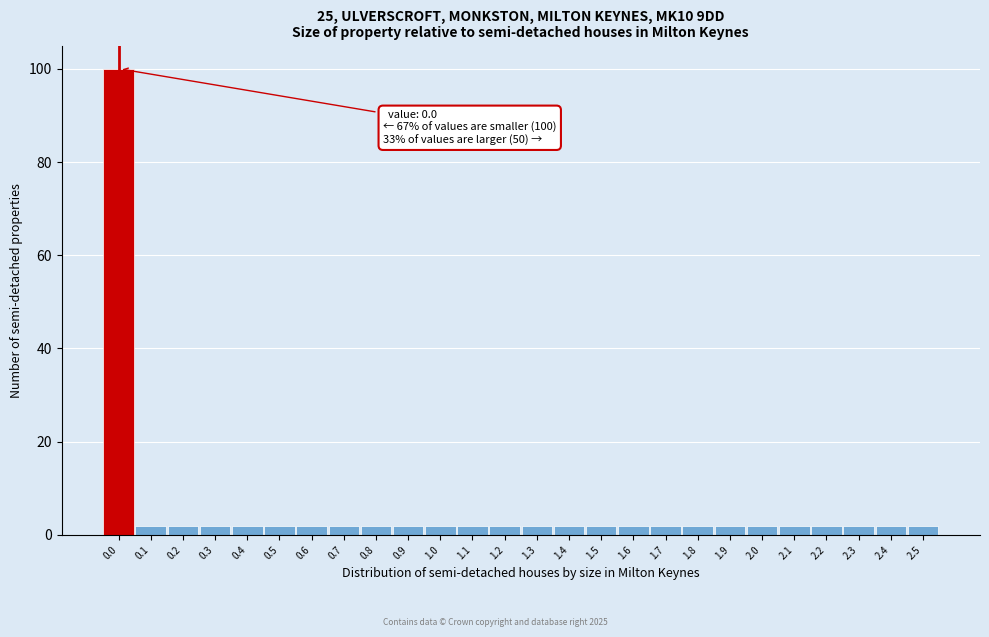

Reading left to right, what are all the values shown in this chart?

0.0=100	0.1=2	0.2=2	0.3=2	0.4=2	0.5=2	0.6=2	0.7=2	0.8=2	0.9=2	1.0=2	1.1=2	1.2=2	1.3=2	1.4=2	1.5=2	1.6=2	1.7=2	1.8=2	1.9=2	2.0=2	2.1=2	2.2=2	2.3=2	2.4=2	2.5=2